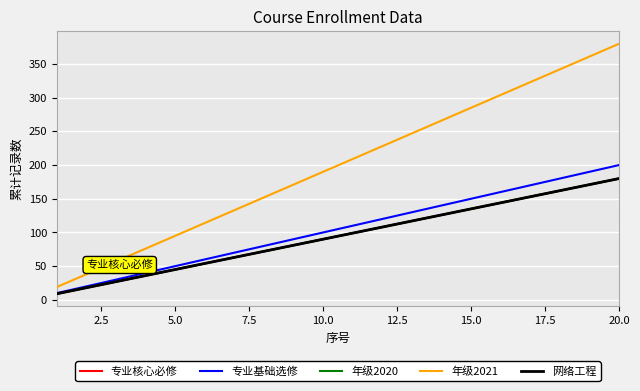

Does the chart display data point markers on the line(s)?

No